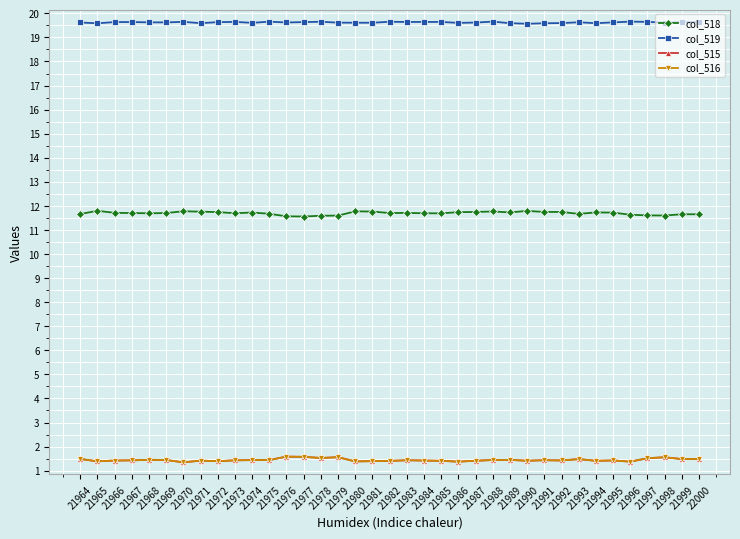

True or false: col_515 has more than 2 interior local peaks.

True